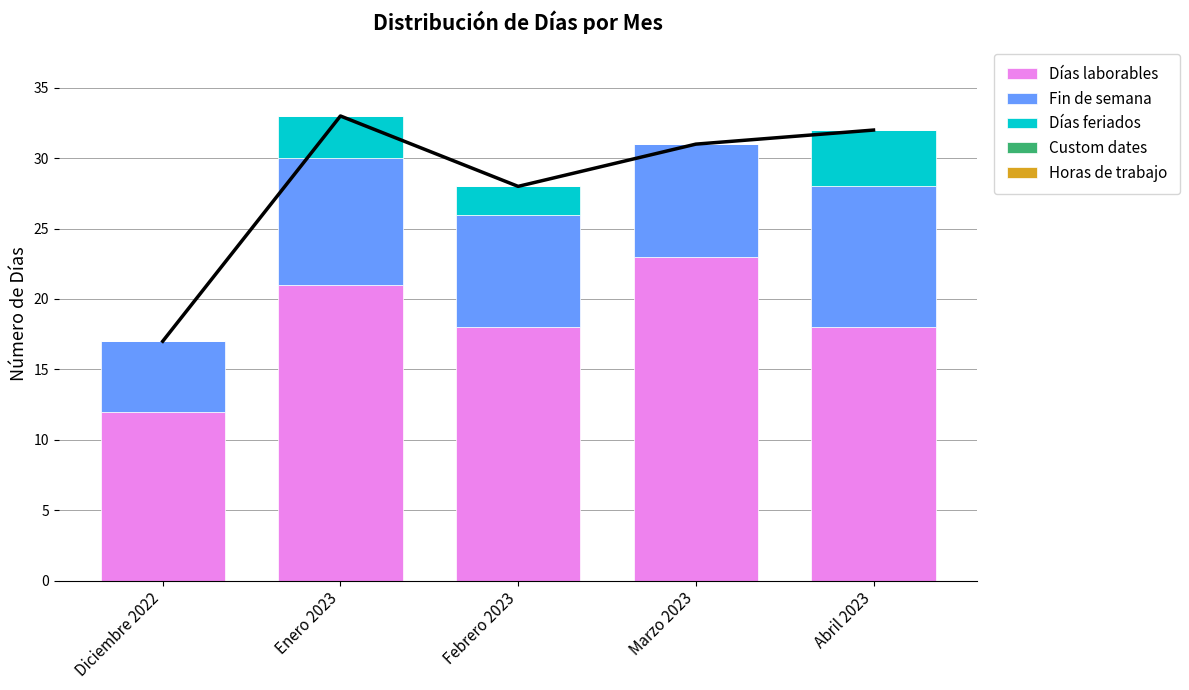

Count the number of data series in this chart.

5